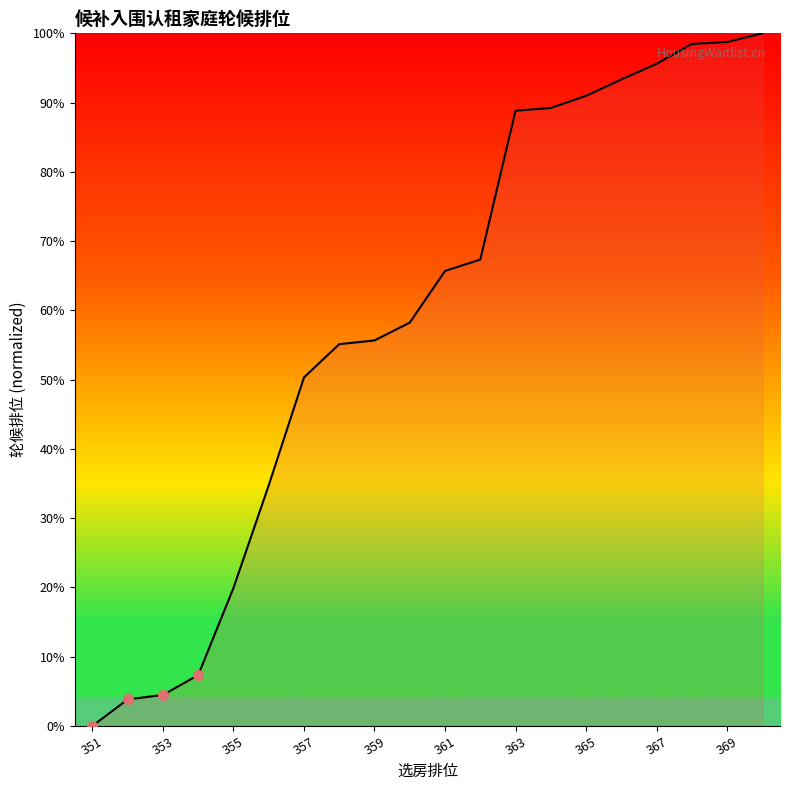

What is the greatest value displayed?

100.0